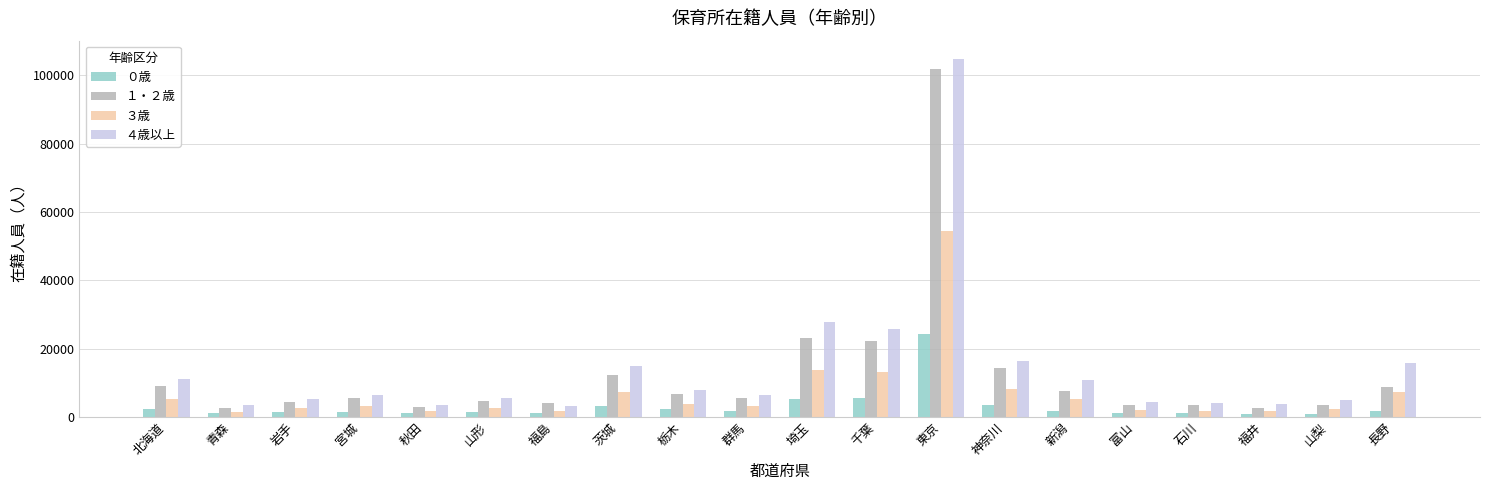

Where does the ４歳以上 series first go above 6386?

北海道